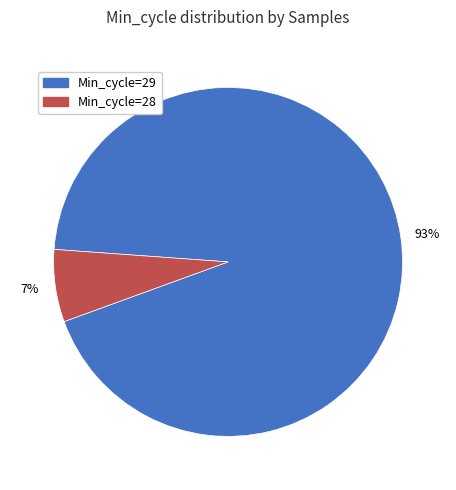

True or false: Min_cycle=28 accounts for 1% of the total.

False